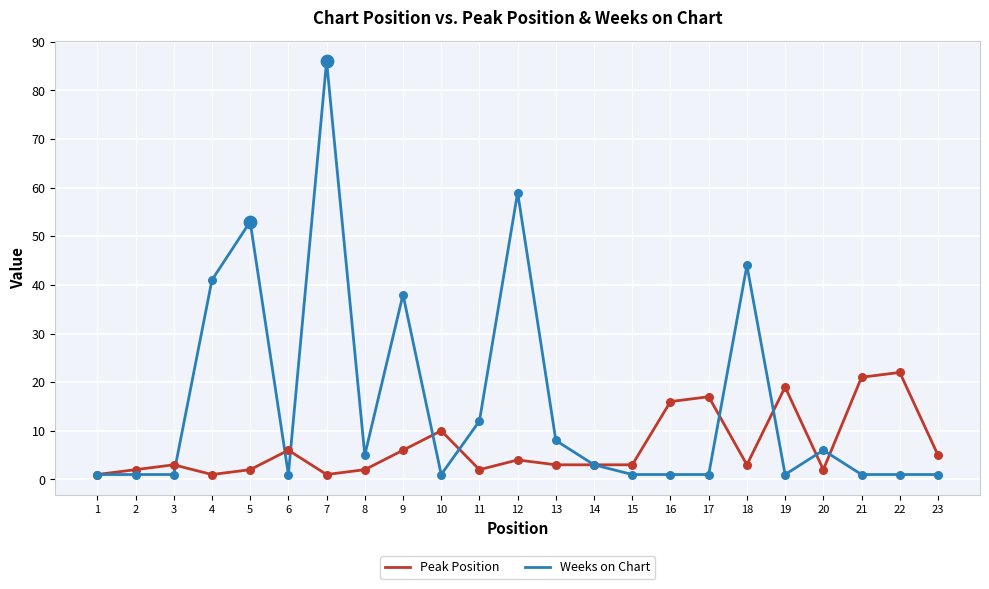

What are all the series names shown in the legend?

Peak Position, Weeks on Chart